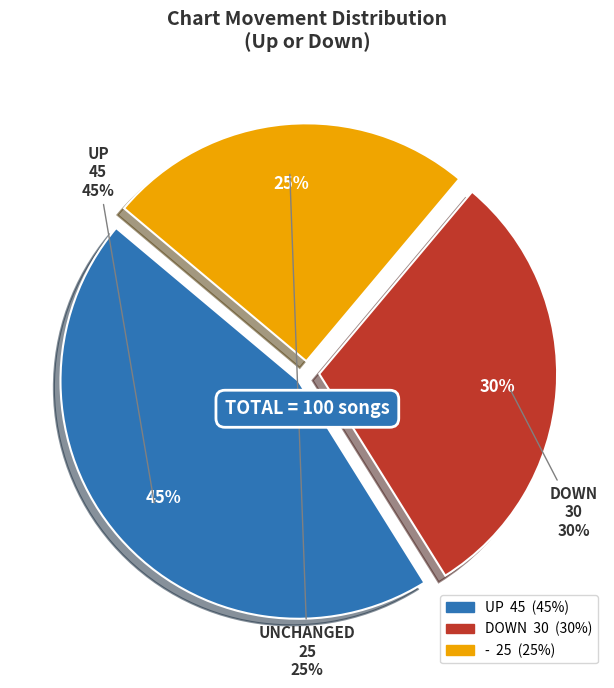

Does down account for over 50% of the chart?

No